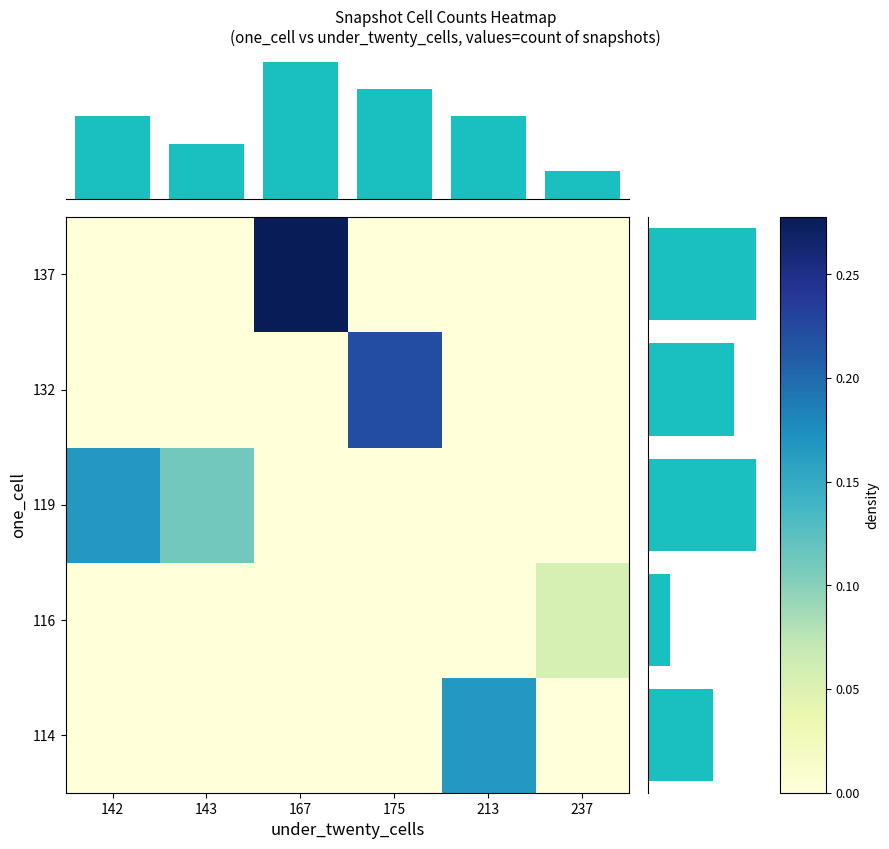

How many categories are shown in the chart?

6